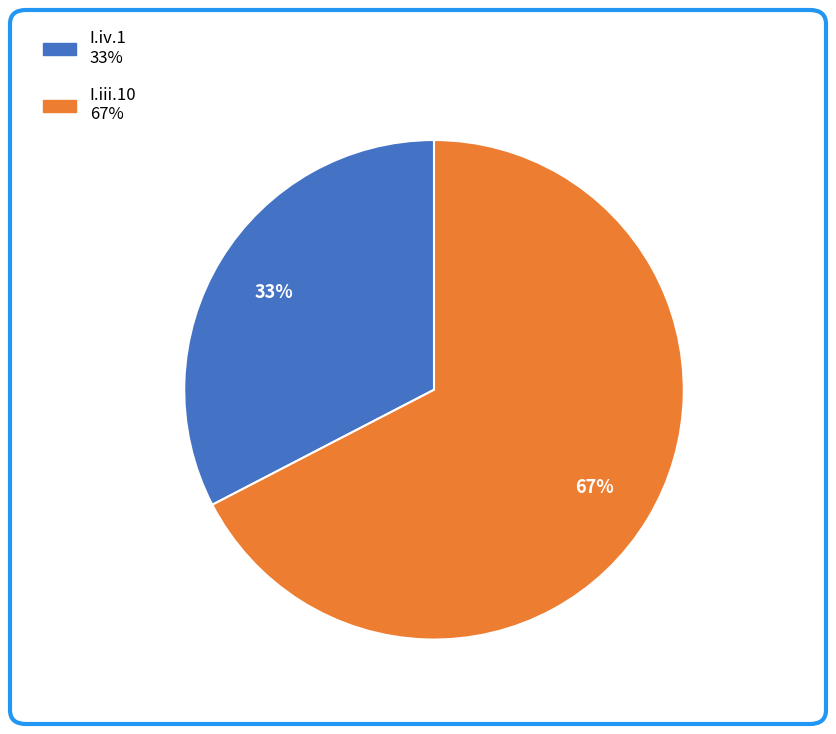

To the nearest percent, what is the average slice percentage?

50%